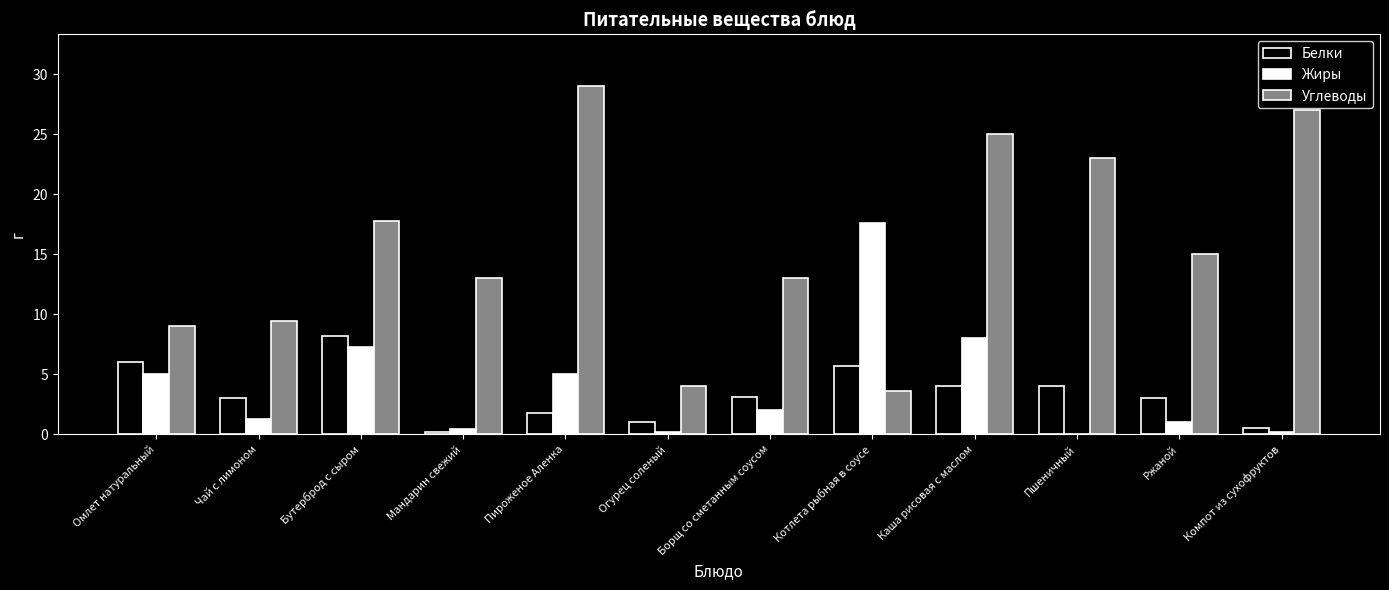

Which series has the largest range (max minus min)?

Углеводы